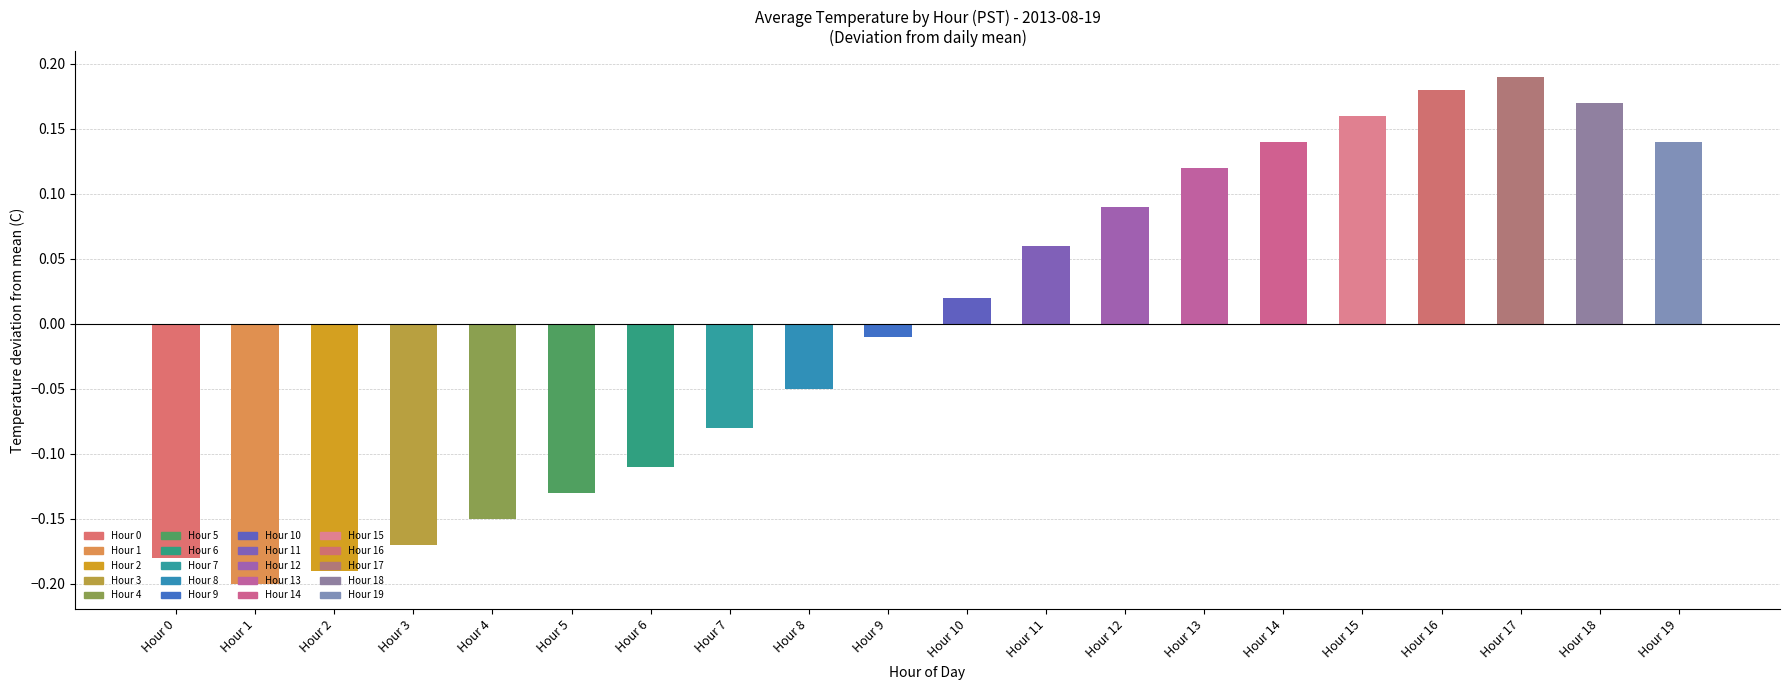

Count the number of categories in the chart.

20